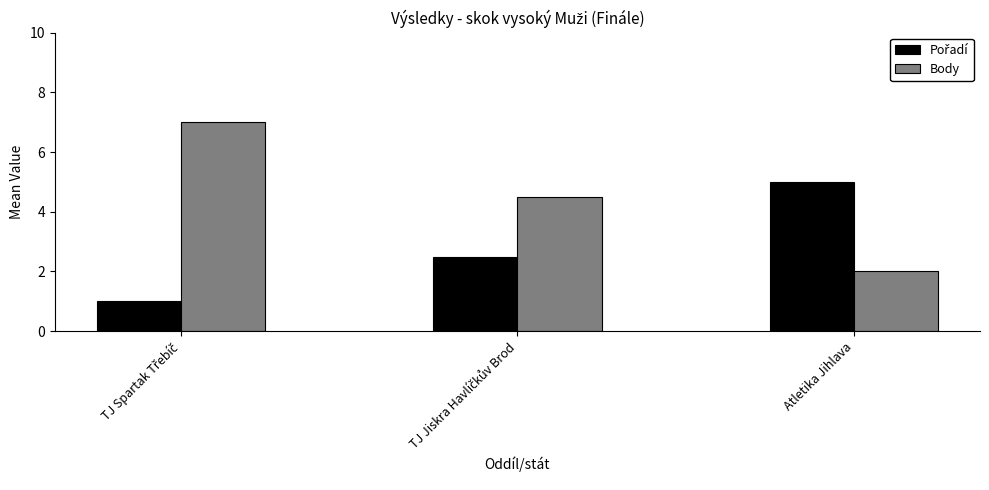

Which series has the largest range (max minus min)?

Body